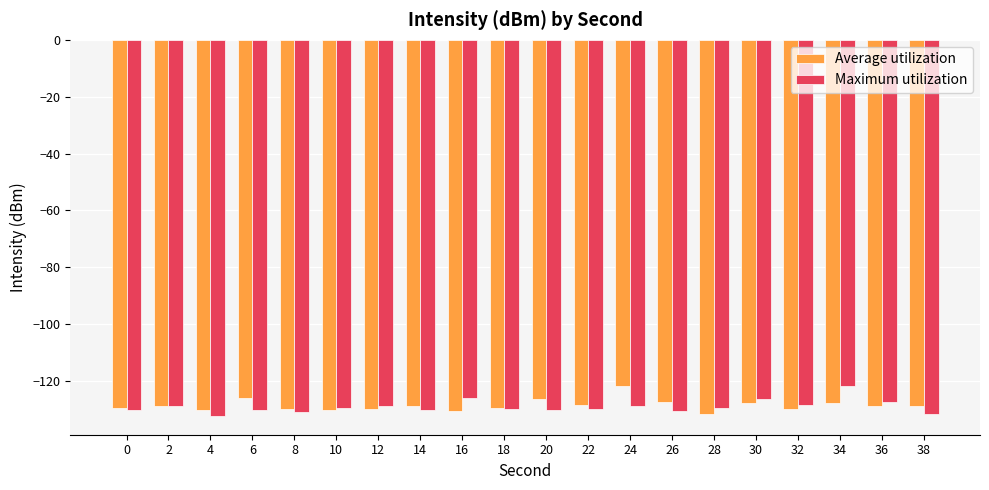

What is the highest value of the Maximum utilization series?

-121.9